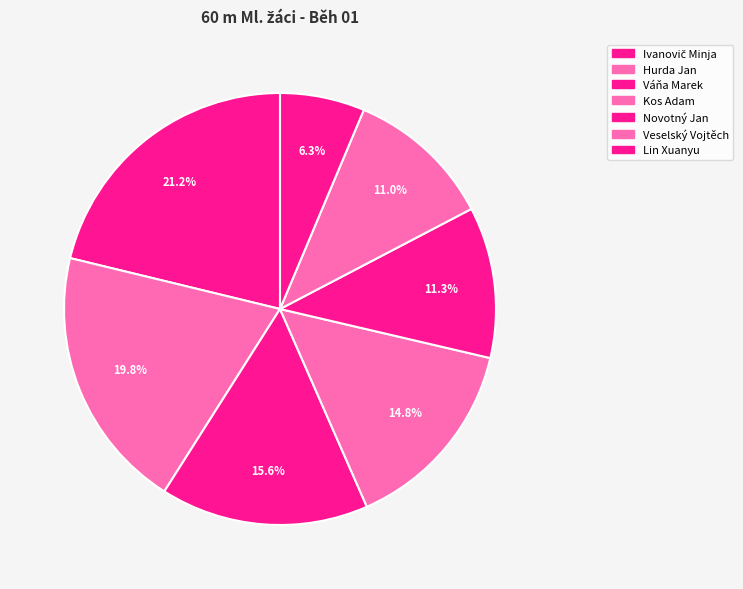

How many segments does this pie chart have?

7